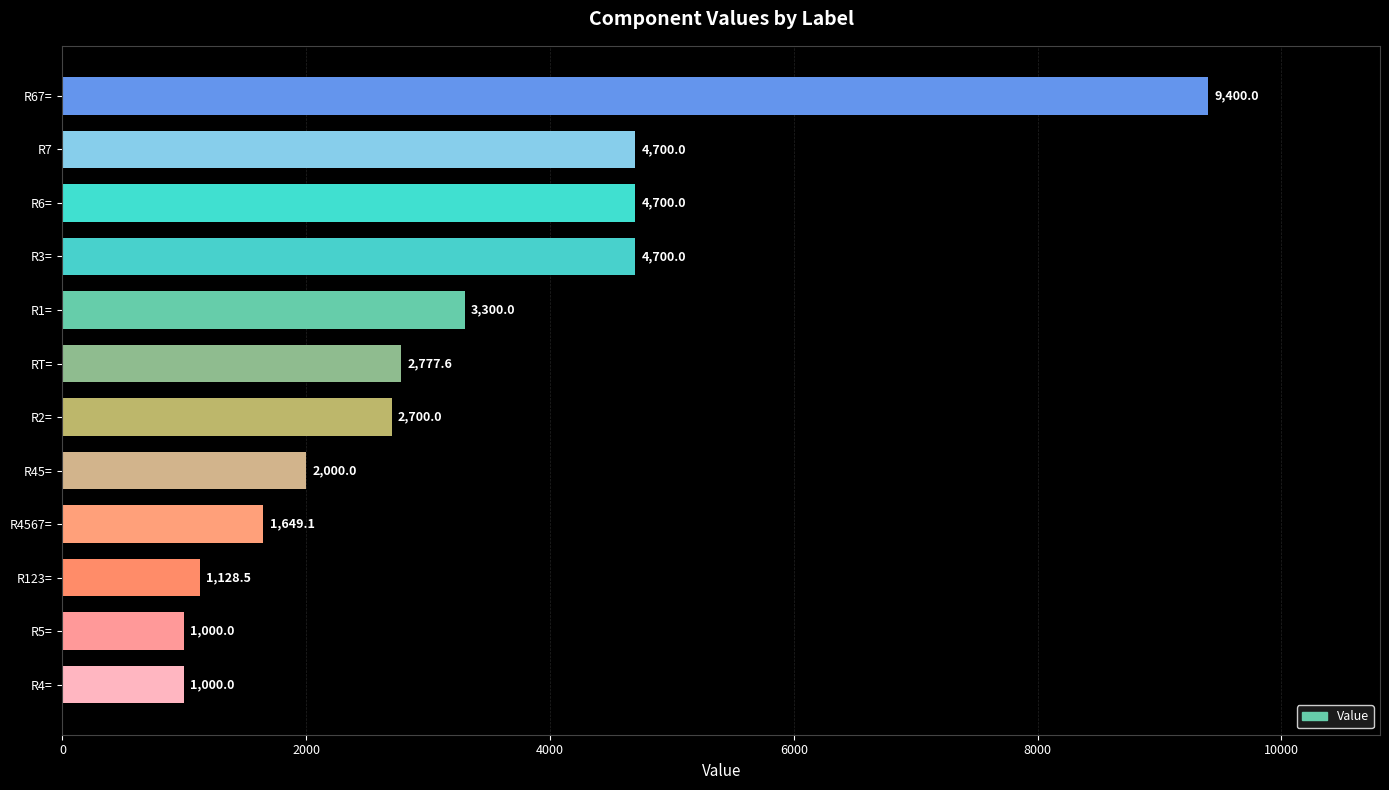

Count the number of data series in this chart.

1